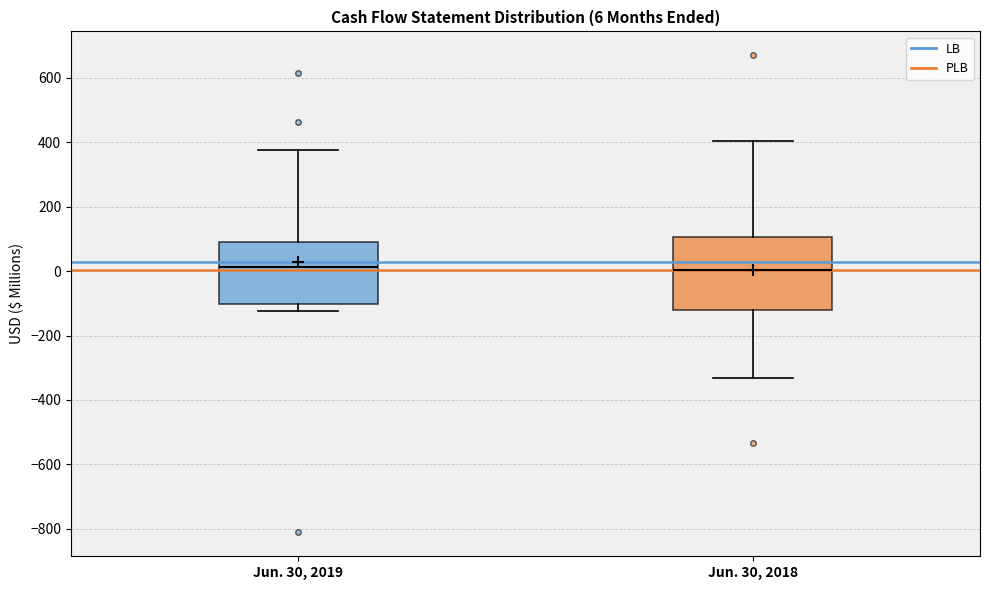

Which box is the tallest, from its lower edge to its upper edge?

Jun. 30, 2018